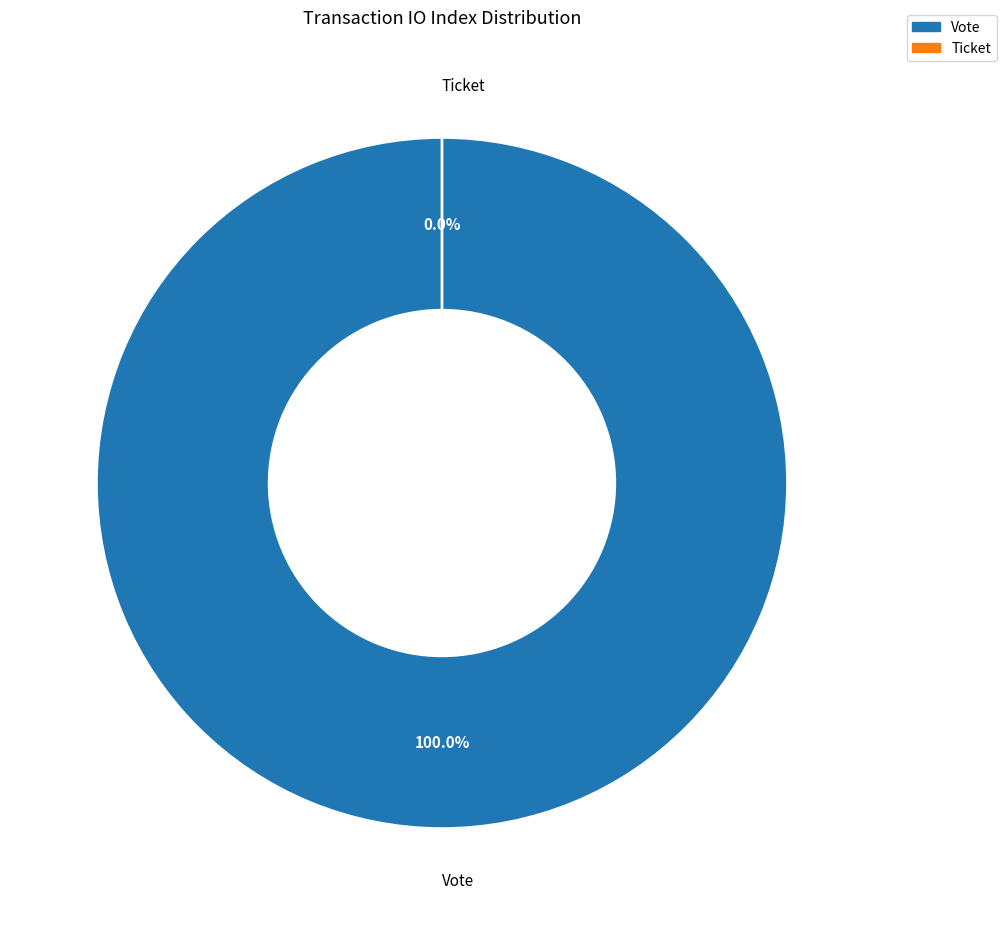

What is the largest slice in the pie chart?

Vote